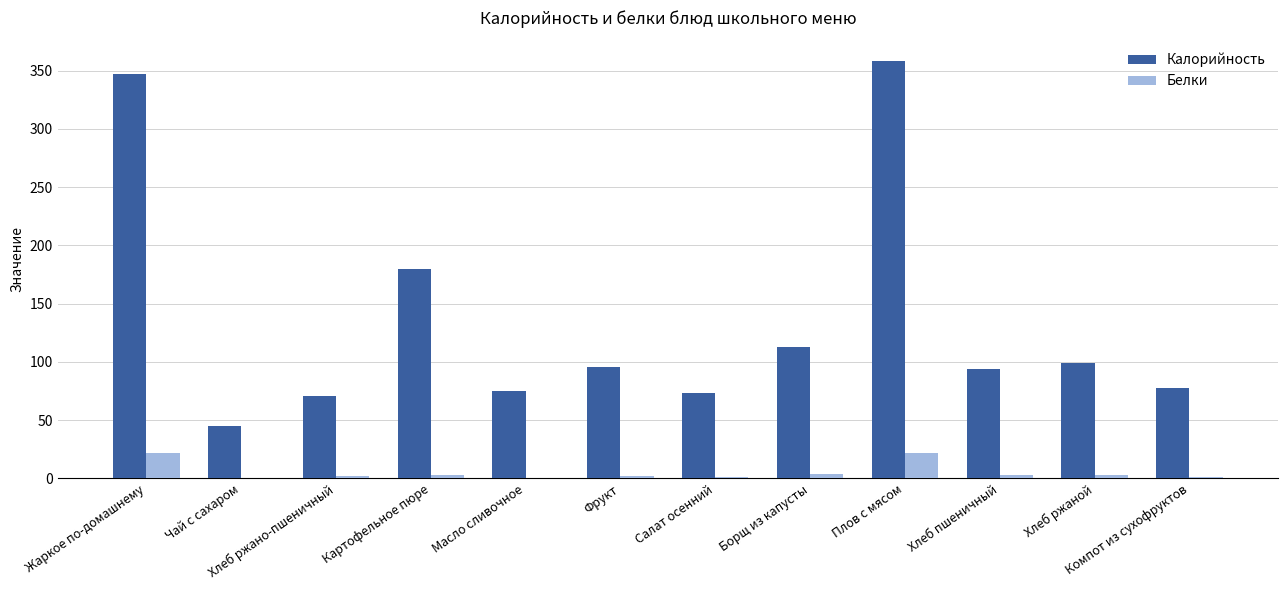

Does the chart contain stacked bars?

No